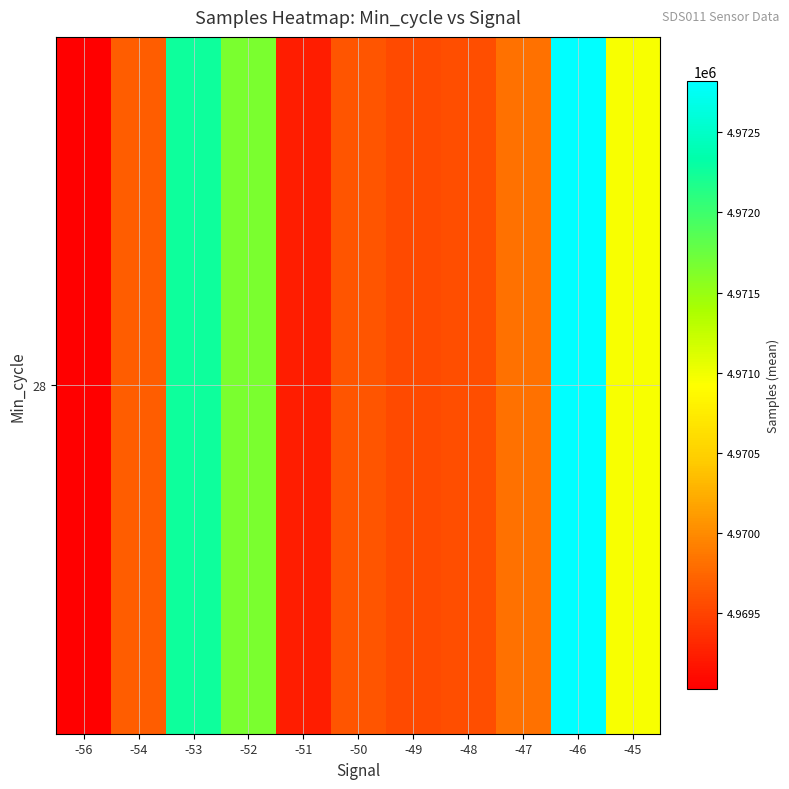

What is the sum of all values?

54674197.2